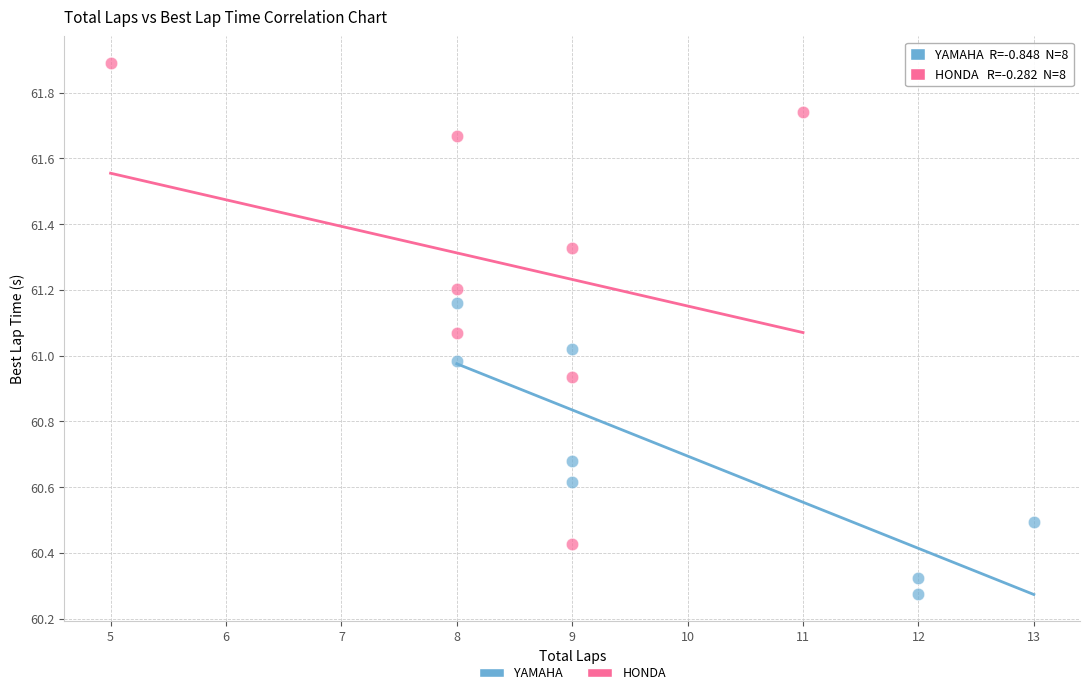

Which series has the widest spread of Y values?

HONDA